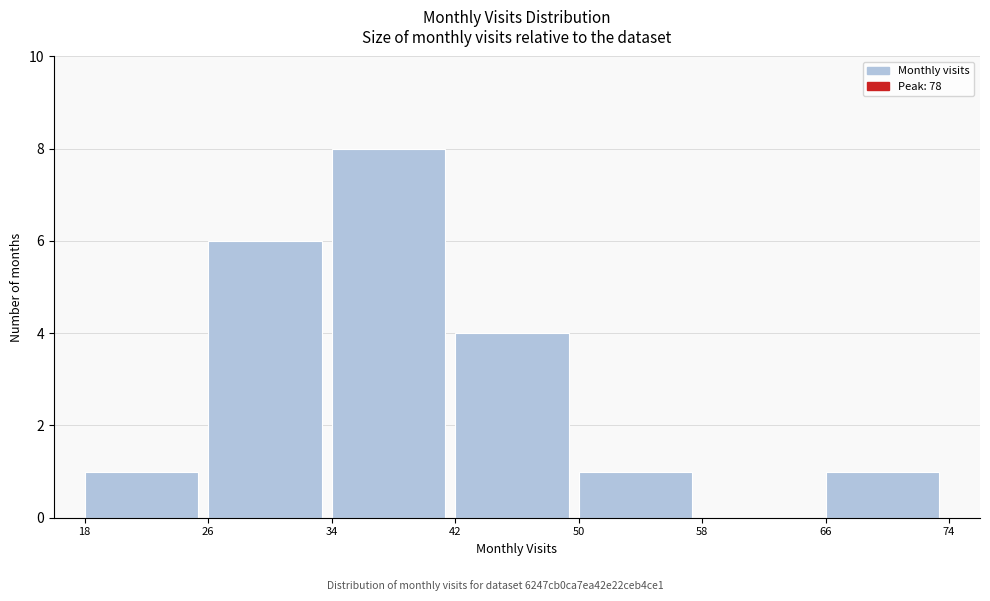

Which range on the x-axis has the tallest bar?

34 to 42